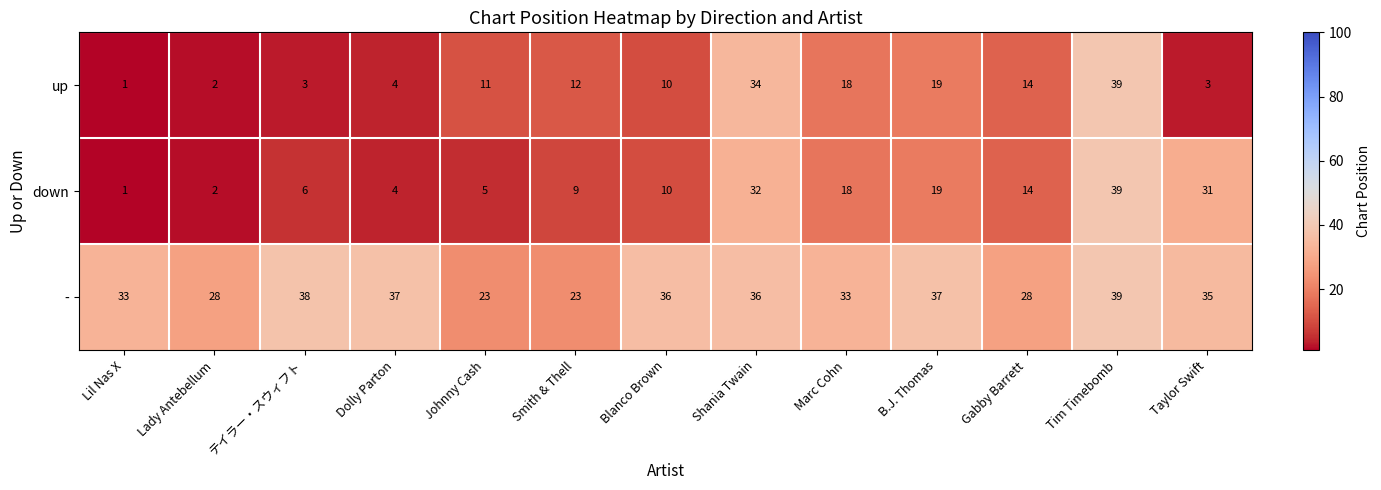

Rank the series at テイラー・スウィフト from highest to lowest value.

-, down, up